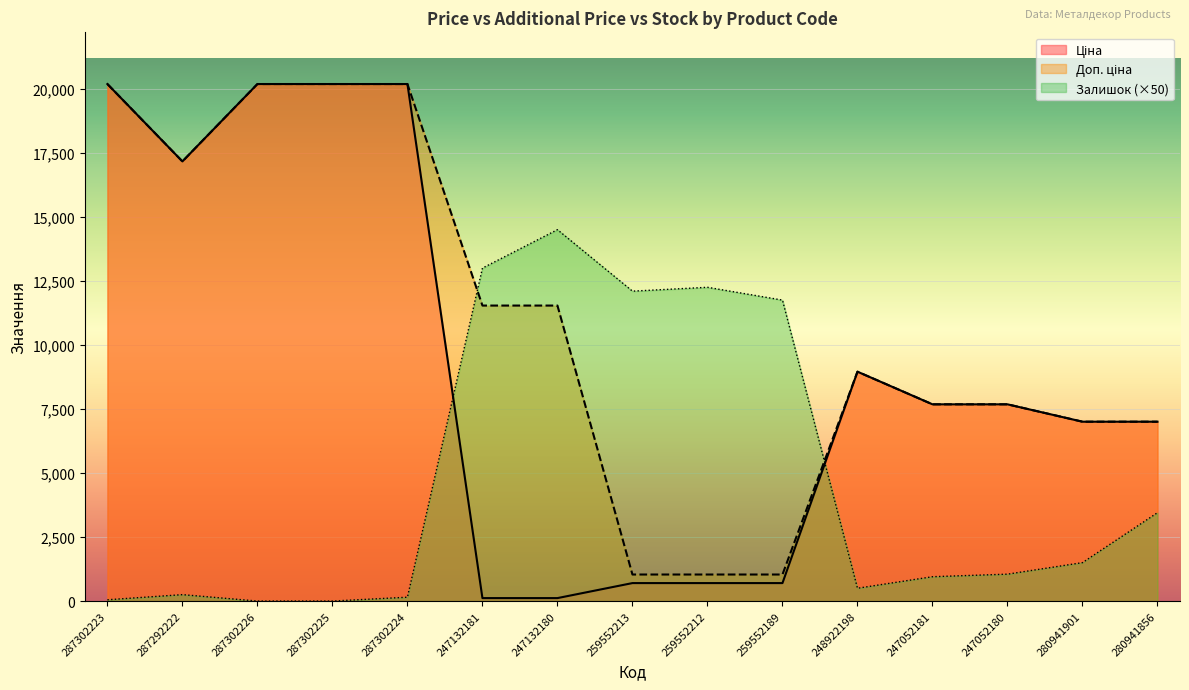

Which category has the lowest value in the Доп. ціна series?

259552213